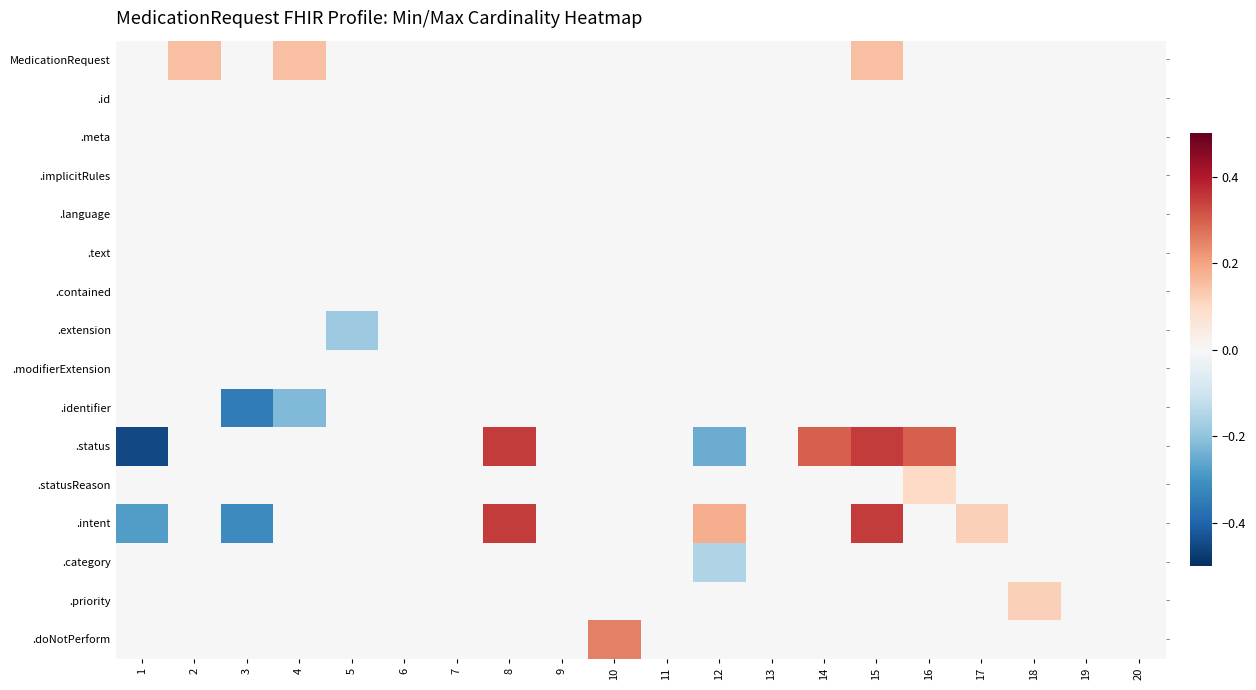

How many categories are shown in the chart?

20